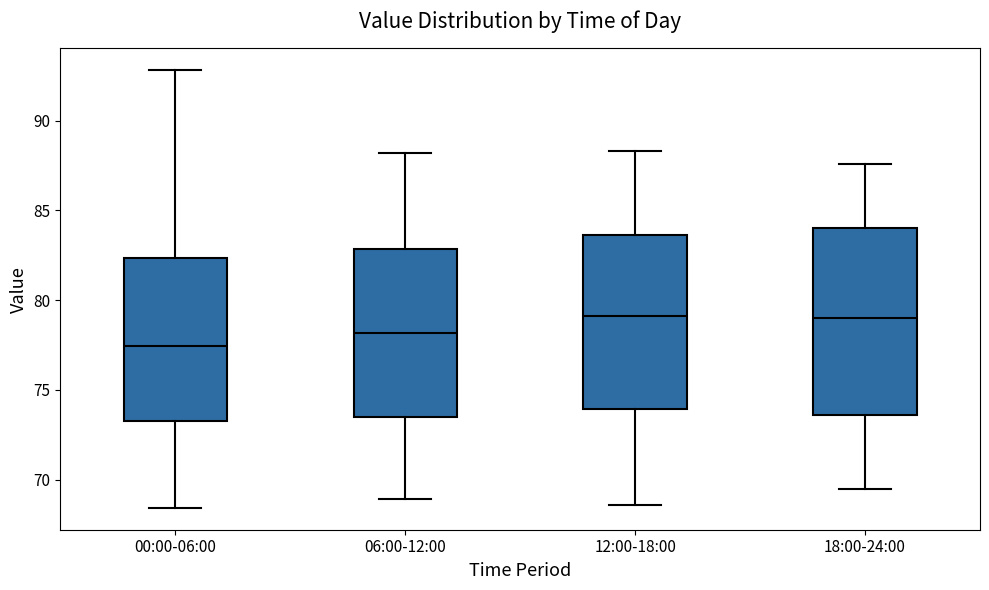

Reading left to right, read every box against the y-axis: the position of its median line, the range the box covers, and the ends of its whiskers. The values are not printed on the chart, so give them approximately, as read against the axis.

00:00-06:00: median 77.5, box 73.5 to 82.5, whiskers 68.5 to 93.0
06:00-12:00: median 78.0, box 73.5 to 83.0, whiskers 69.0 to 88.0
12:00-18:00: median 79.0, box 74.0 to 83.5, whiskers 68.5 to 88.5
18:00-24:00: median 79.0, box 73.5 to 84.0, whiskers 69.5 to 87.5